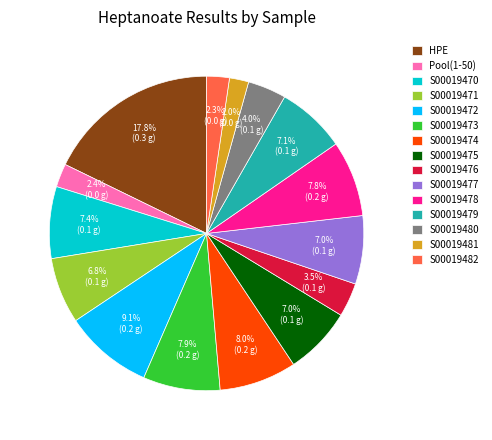

To the nearest percent, what portion does S00019479 represent?

7%